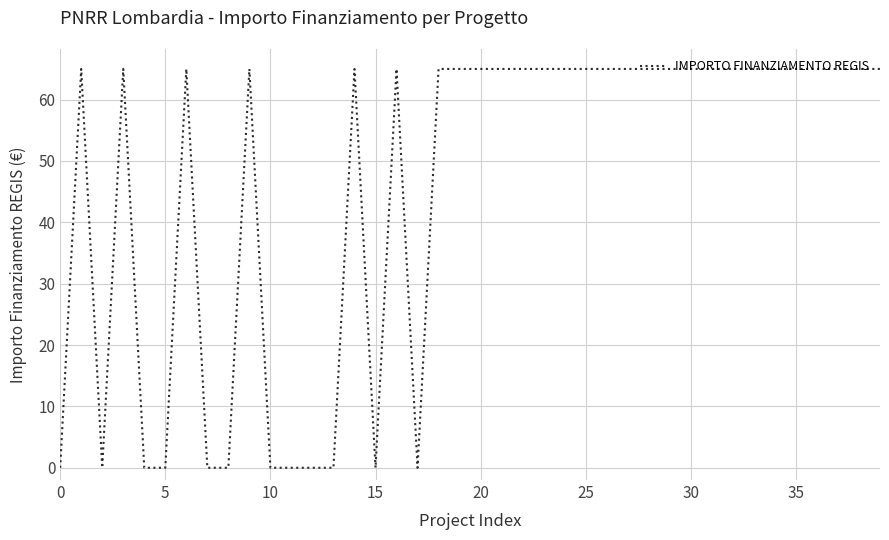

What is the maximum value shown in the chart?

65